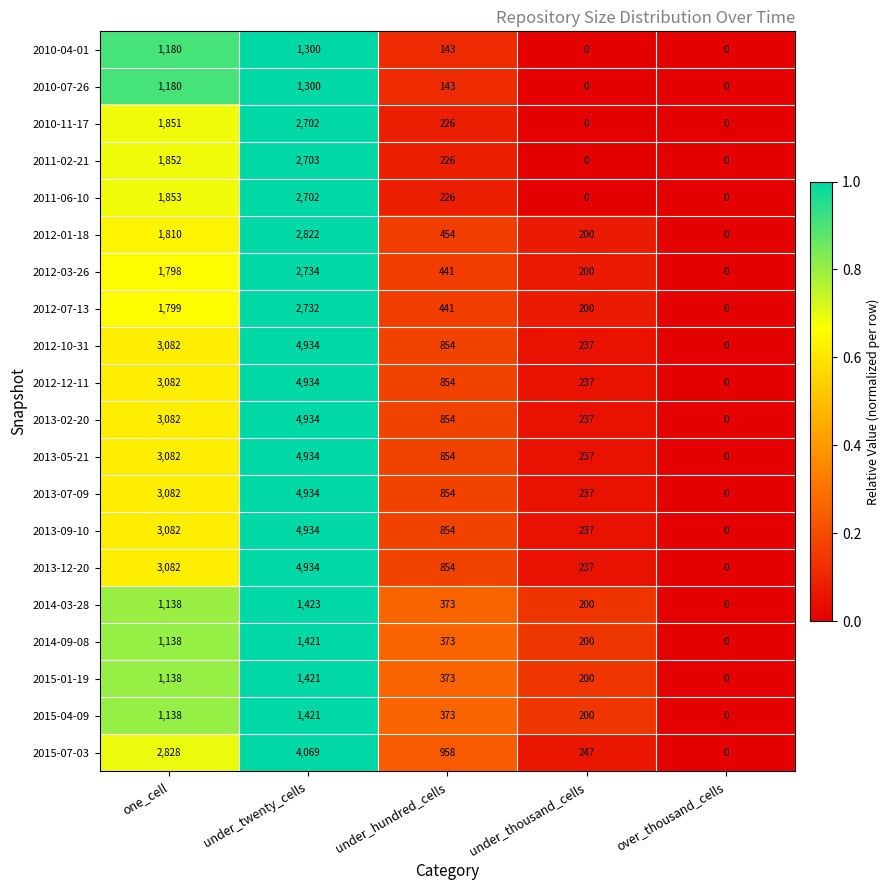

What is the total value across all series at one_cell?

42277